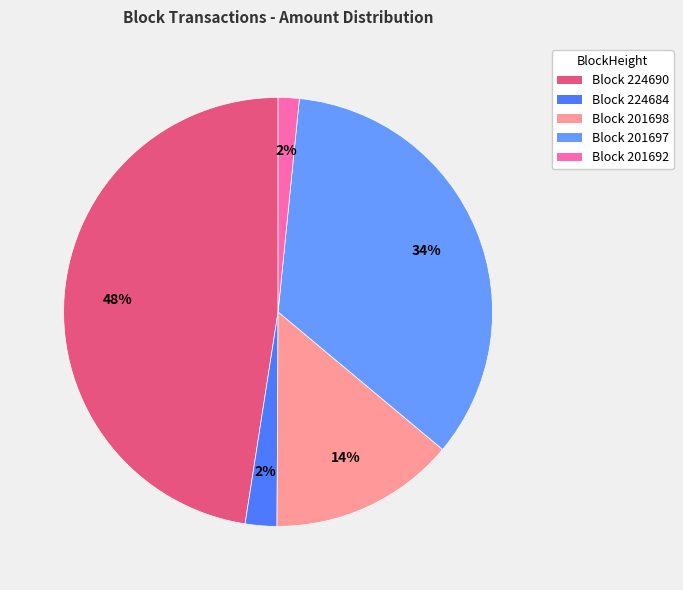

What percentage is the Block 201697 slice, to the nearest percent?

34%